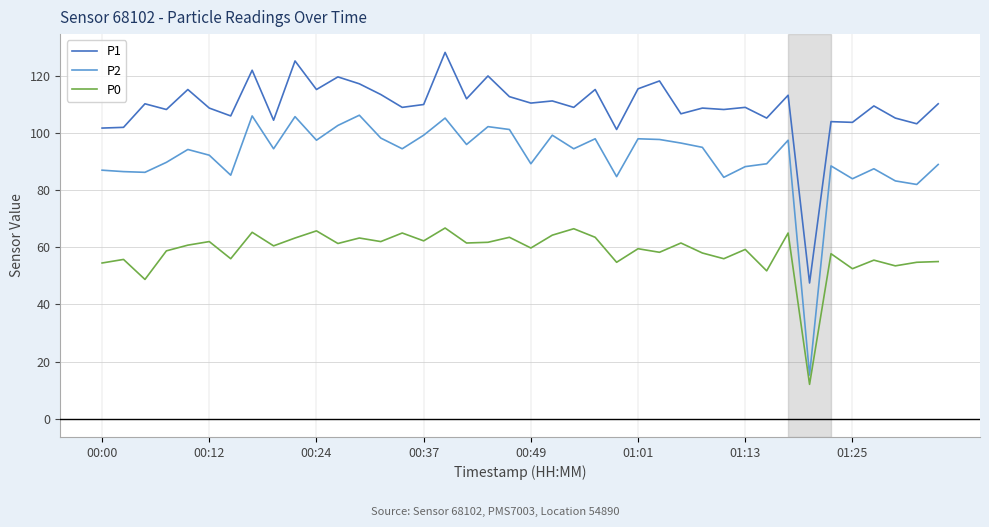

What is the minimum value shown in the chart?

12.0